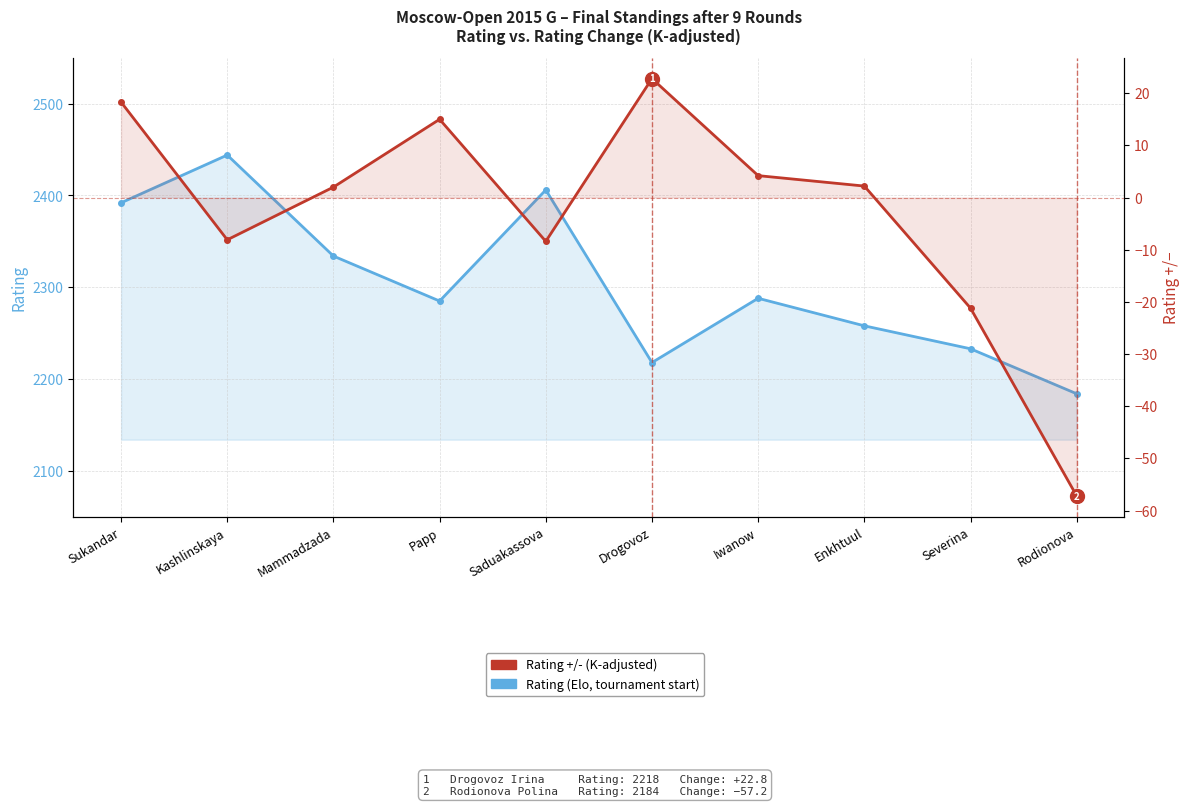

Between Saduakassova and Iwanow, which is larger?

Saduakassova